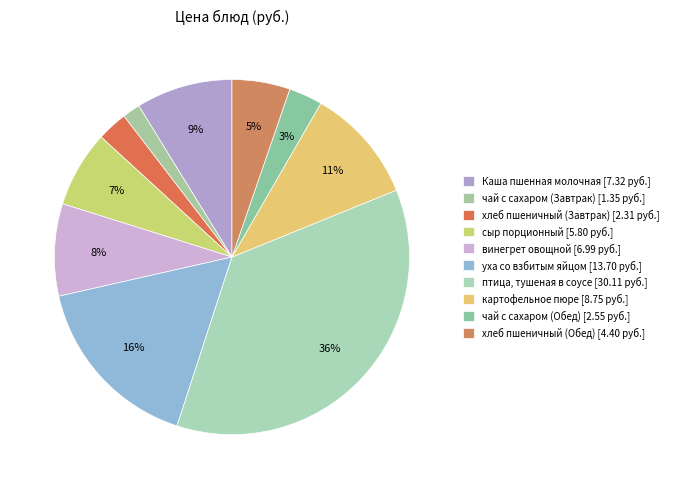

What percentage is the птица, тушеная в соусе slice, to the nearest percent?

36%